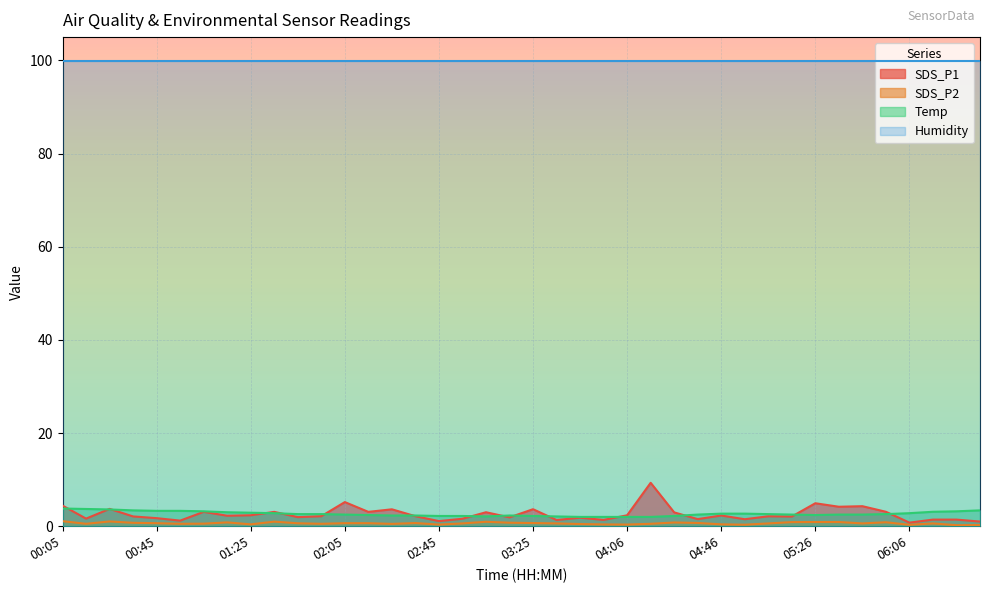

Which series has the widest spread of values?

SDS_P1